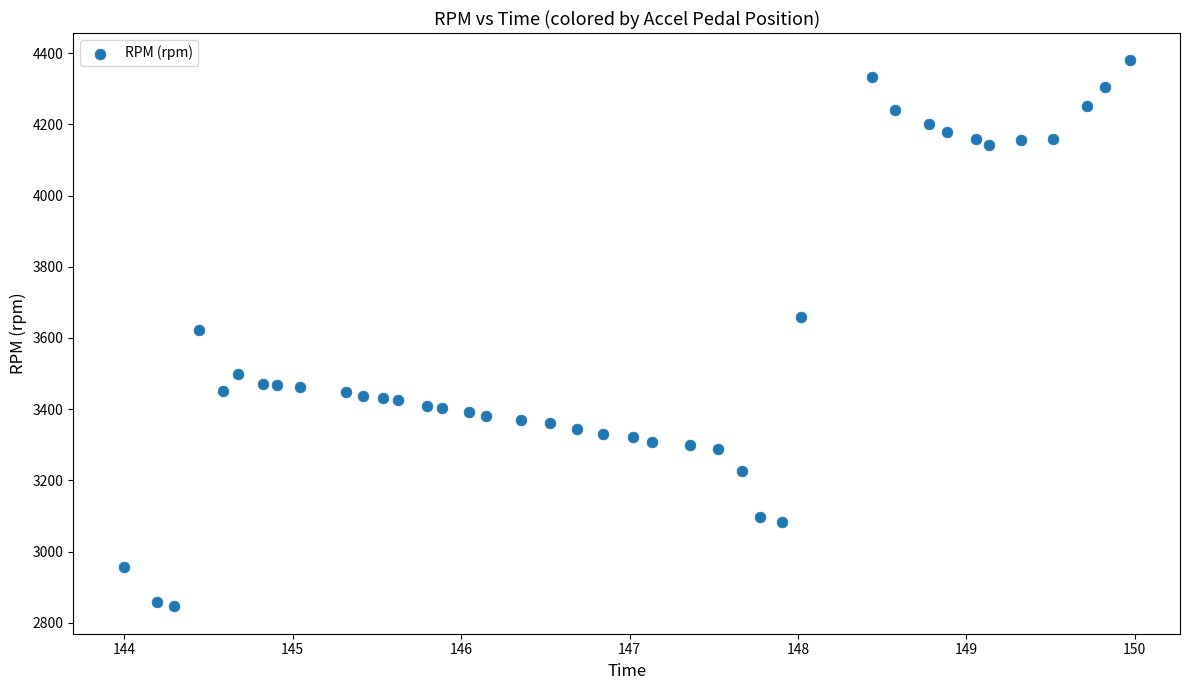

What is the range of Y values (max minus min)?

1534